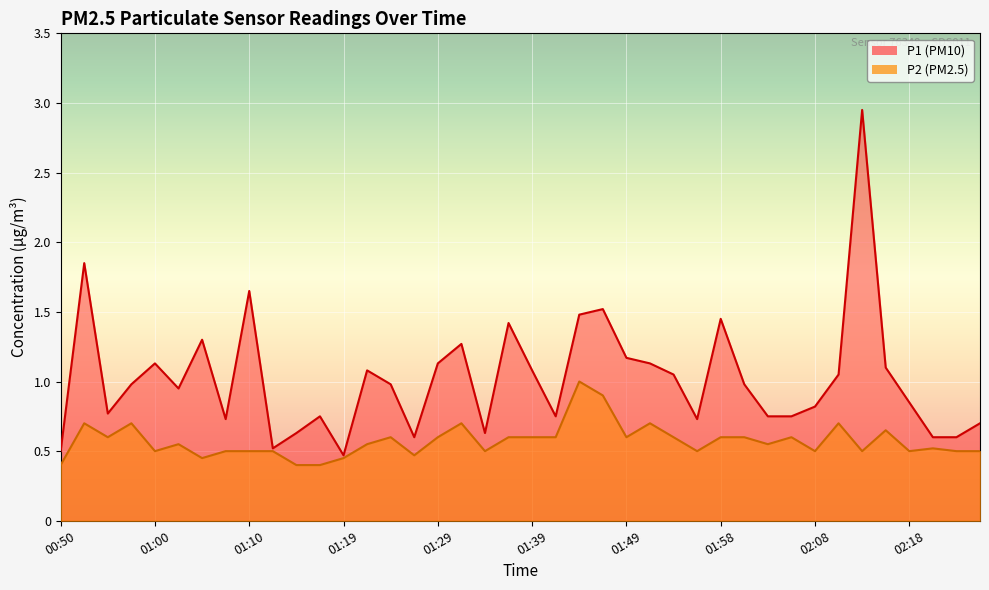

What position from the left is 02:08?

33